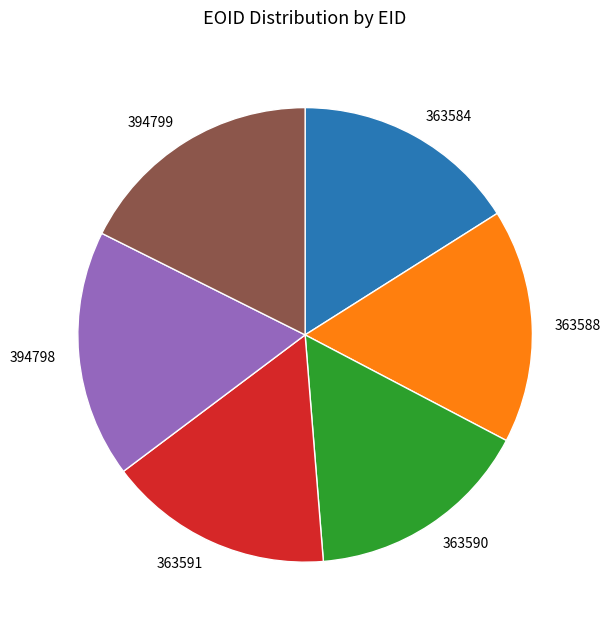

How many segments does this pie chart have?

6